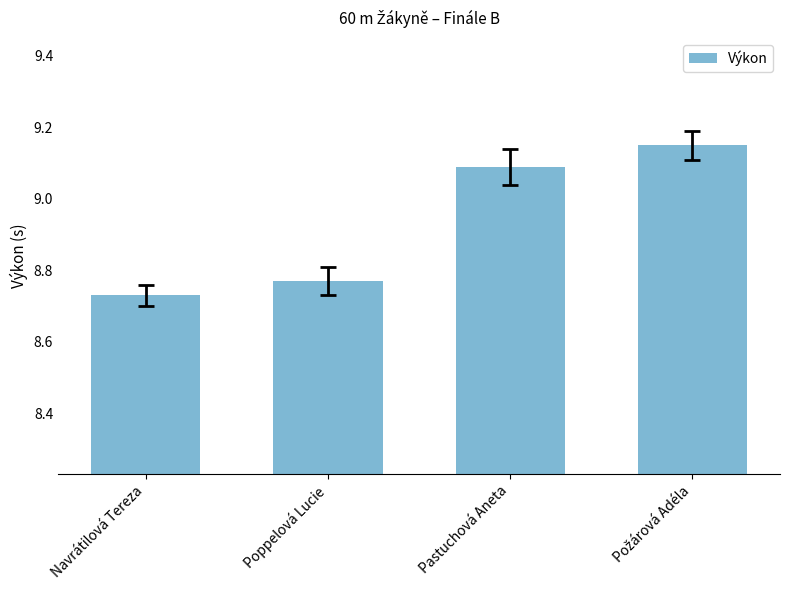

Which has a higher value, Navrátilová Tereza or Pastuchová Aneta?

Pastuchová Aneta